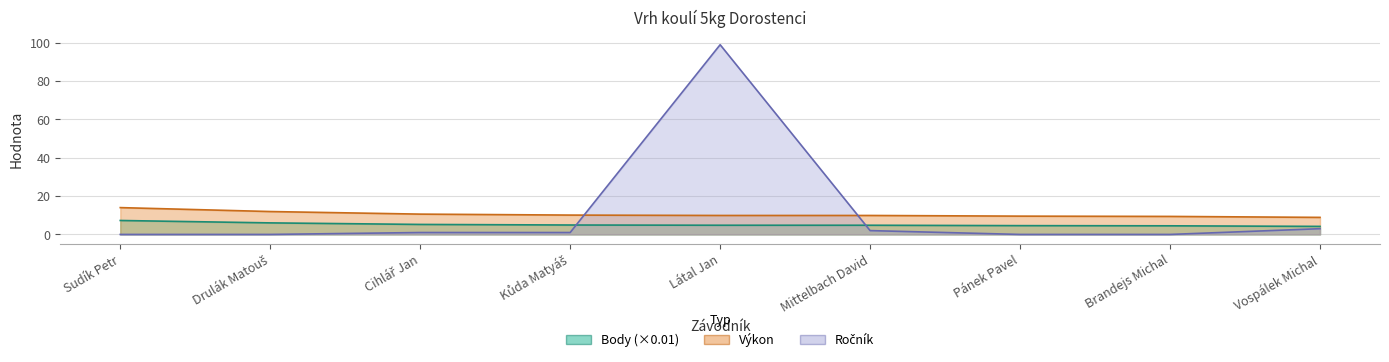

How many data points in Výkon are less than 9?

1